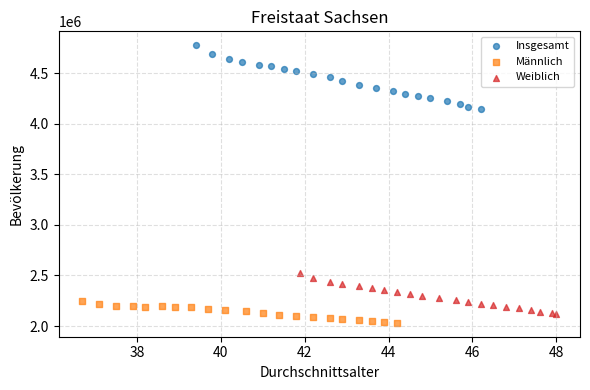

Which series contains the highest Y value?

Insgesamt